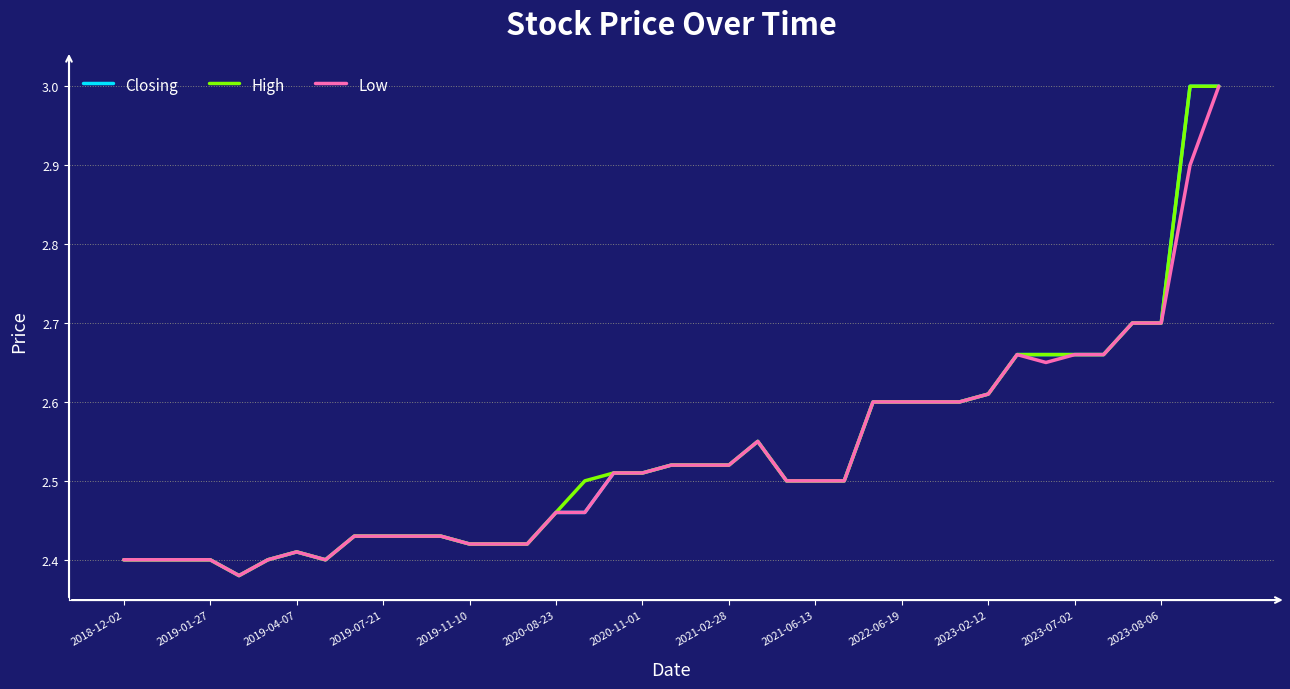

What is the maximum value for High?

3.0